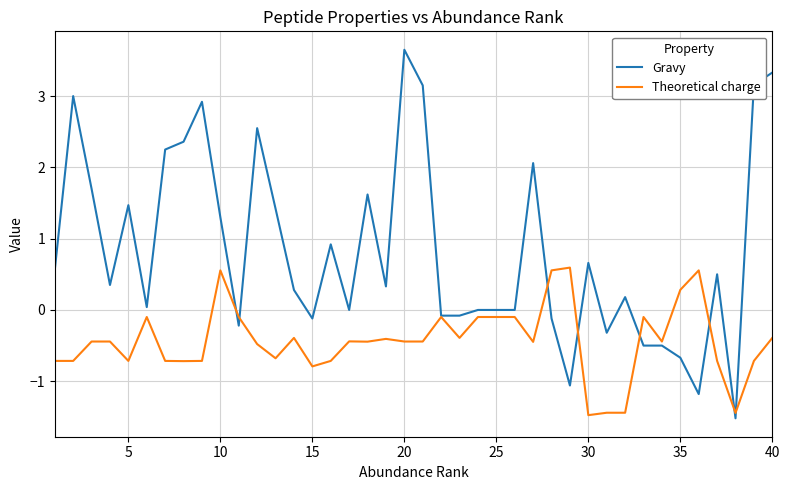

Which series has the largest range (max minus min)?

Gravy